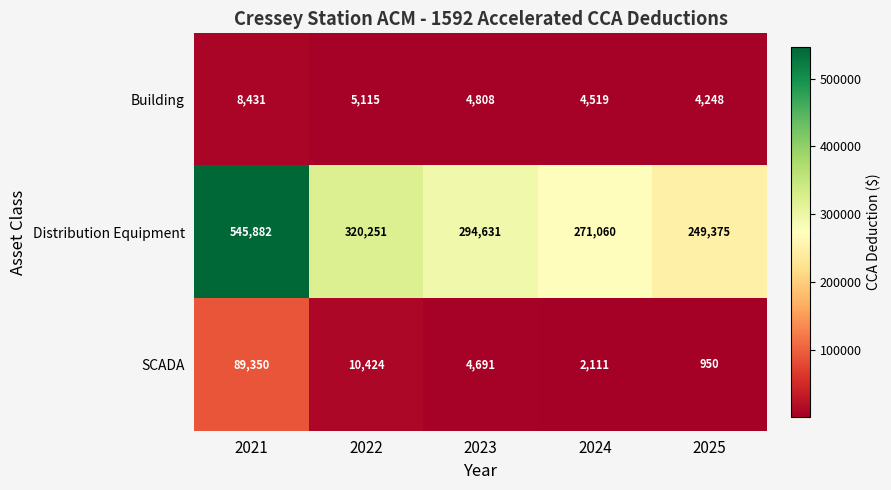

Reading right to left, extract all data points from this chart.

Building: 2025=4248	2024=4519	2023=4808	2022=5115	2021=8431
Distribution Equipment: 2025=249375	2024=271060	2023=294631	2022=320251	2021=545882
SCADA: 2025=950	2024=2111	2023=4691	2022=10424	2021=89350